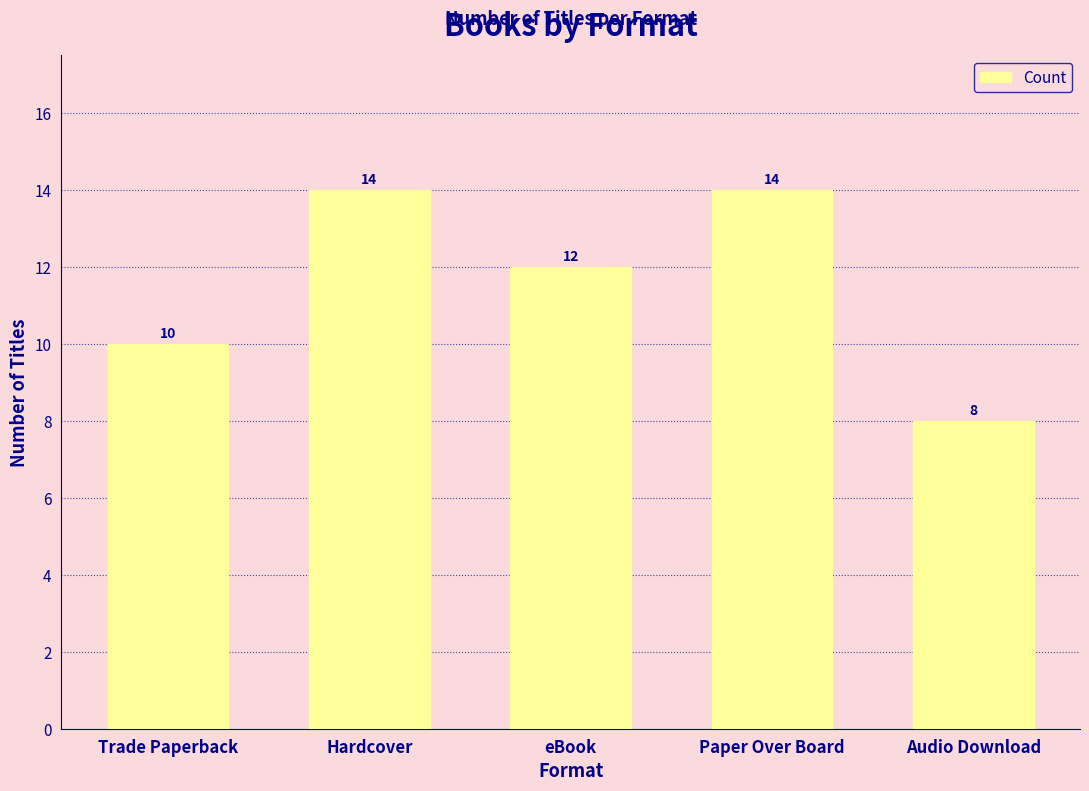

What is the difference between the maximum and minimum values?

6